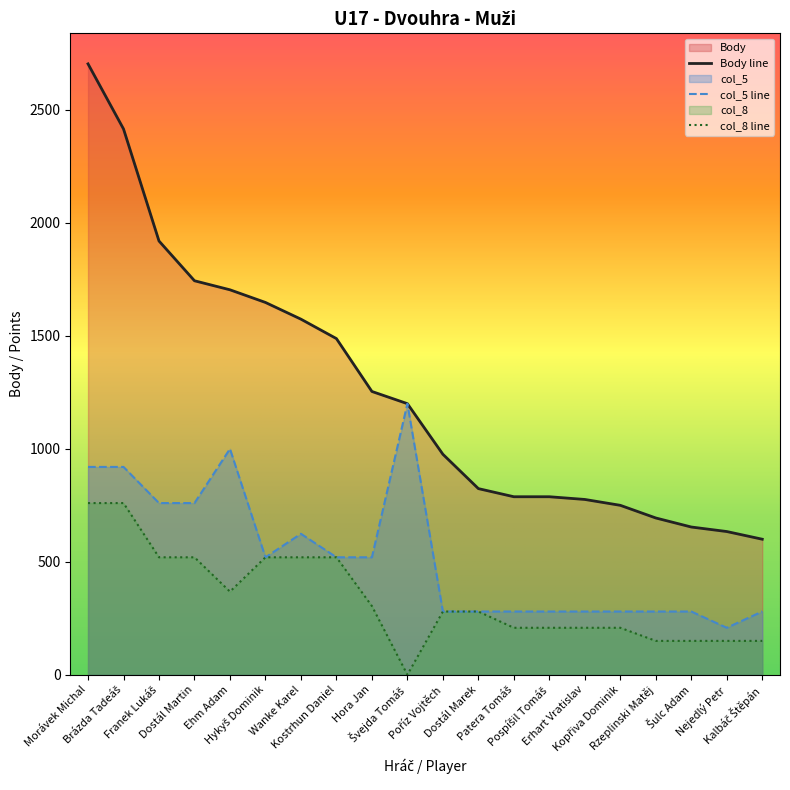

True or false: col_8 and col_5 cross at least once.

False